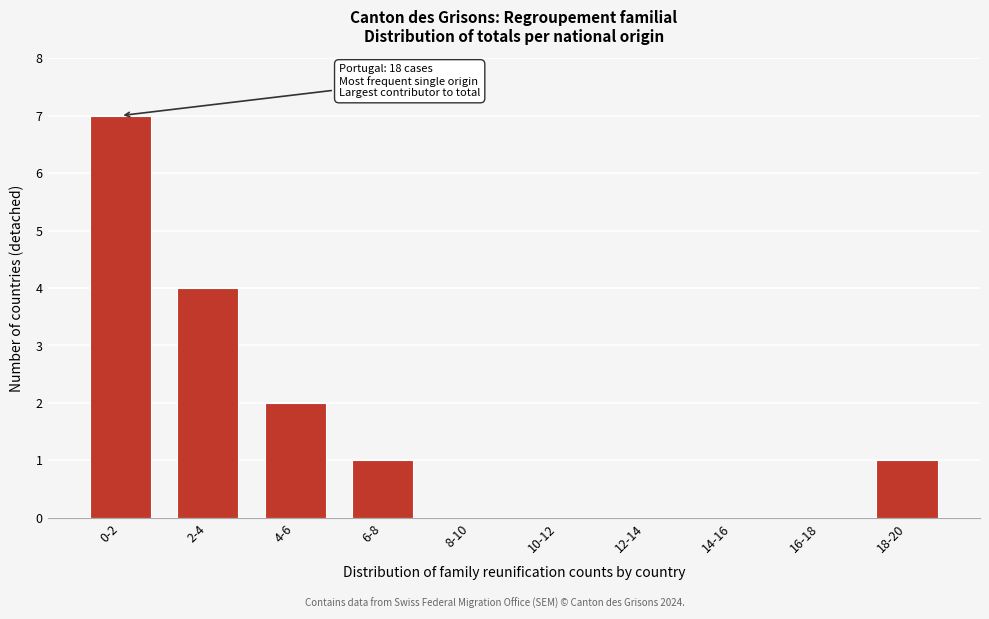

Reading left to right, transcribe all the data shown in this chart.

0-2=7	2-4=4	4-6=2	6-8=1	8-10=0	10-12=0	12-14=0	14-16=0	16-18=0	18-20=1